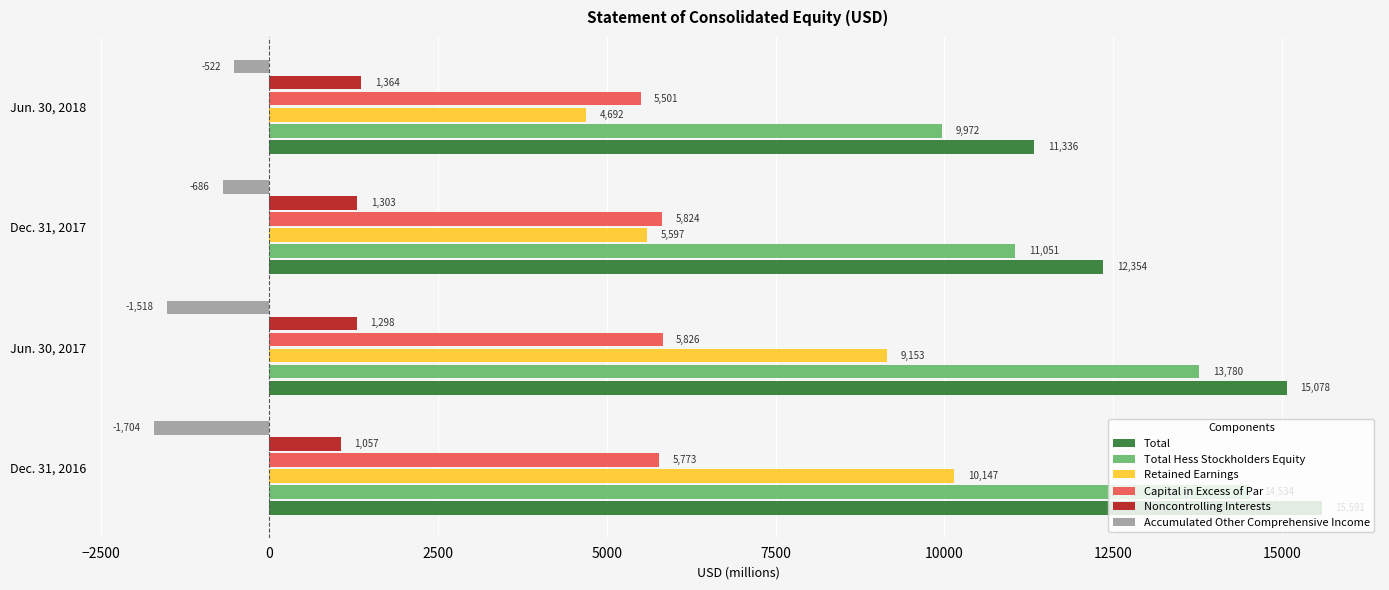

What is the average value of the Capital in Excess of Par series?

5731